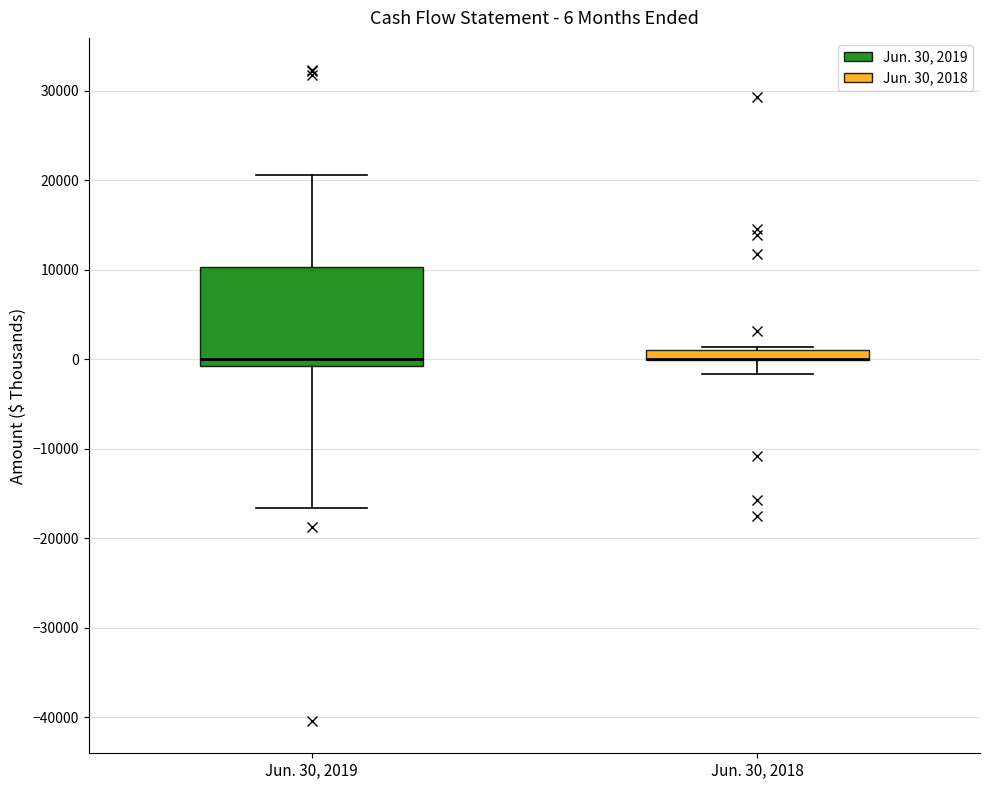

Which box is the tallest, from its lower edge to its upper edge?

Jun. 30, 2019